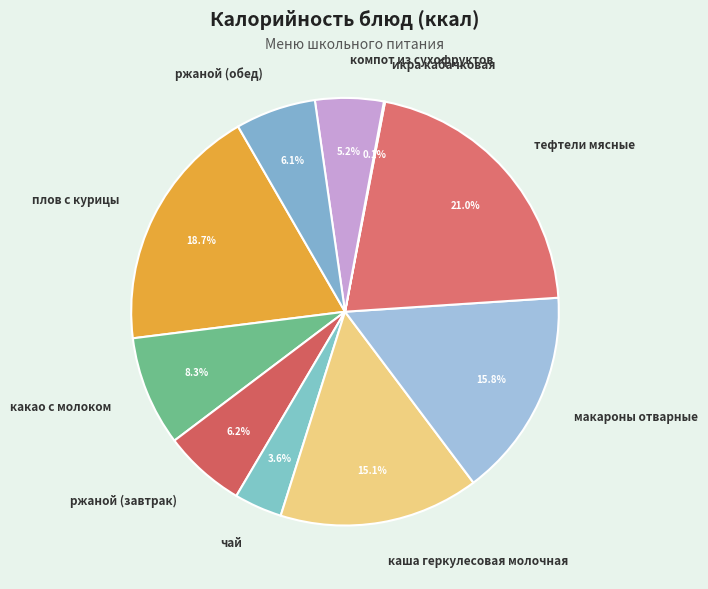

What is the ratio of the value at тефтели мясные to the value at макароны отварные?

1.3